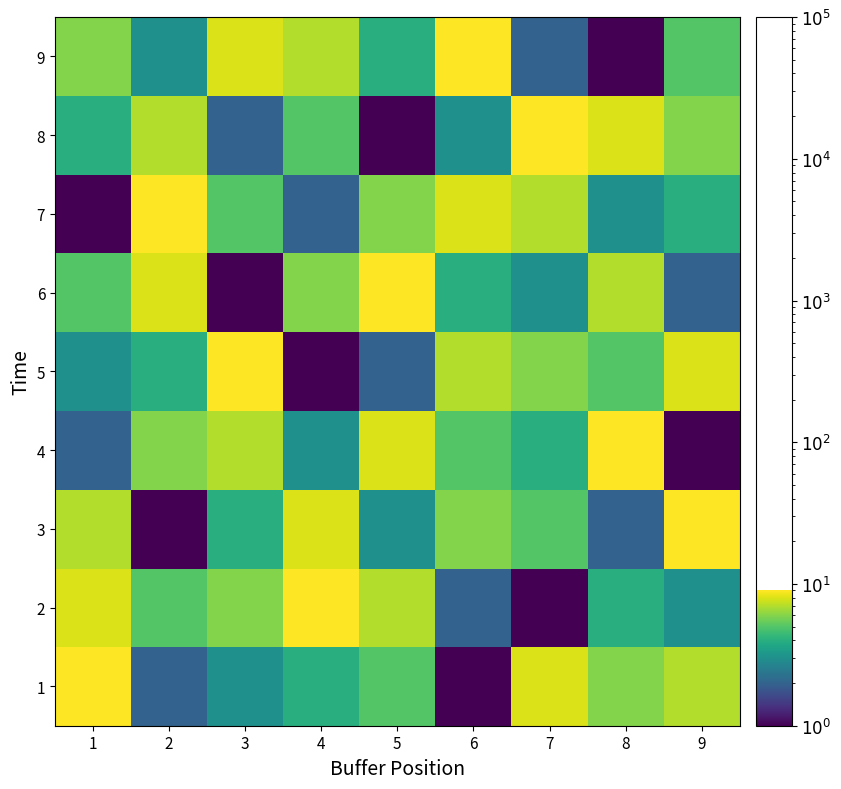

Rank the series at 6 from lowest to highest value.

1, 2, 8, 6, 4, 3, 5, 7, 9